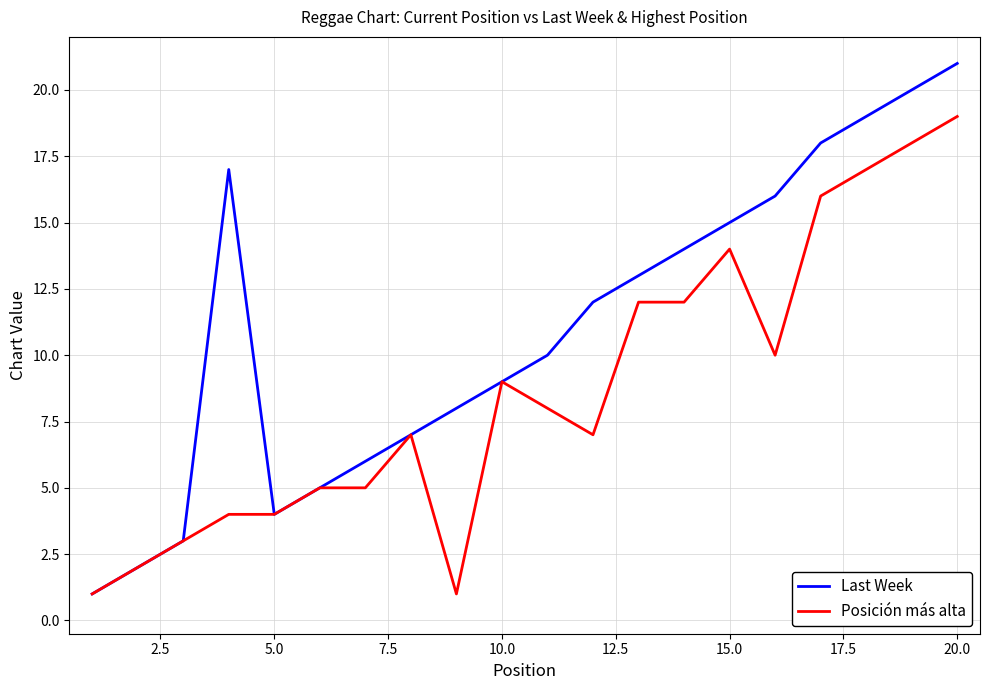

What is the maximum value shown in the chart?

21